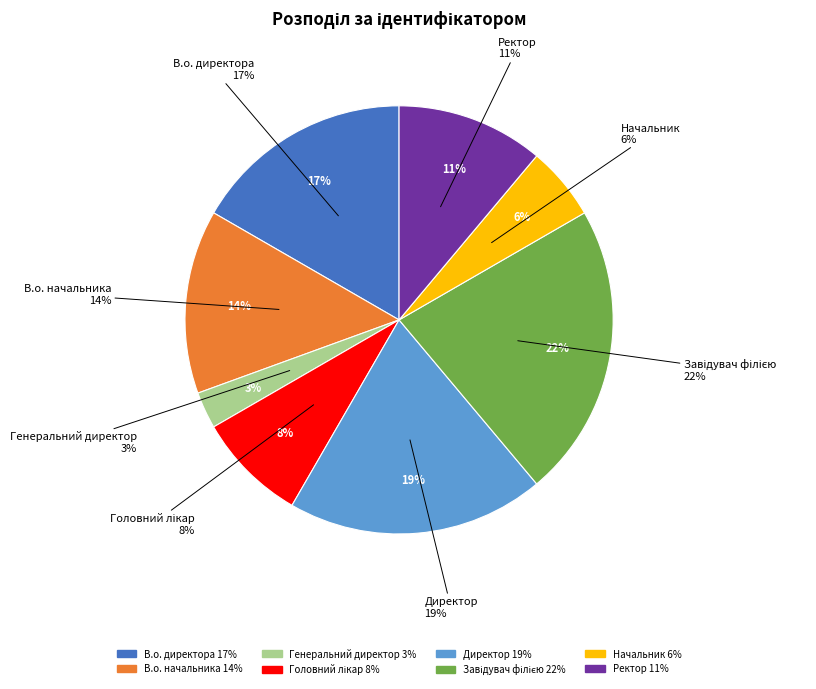

To the nearest percent, what is the average slice percentage?

12%